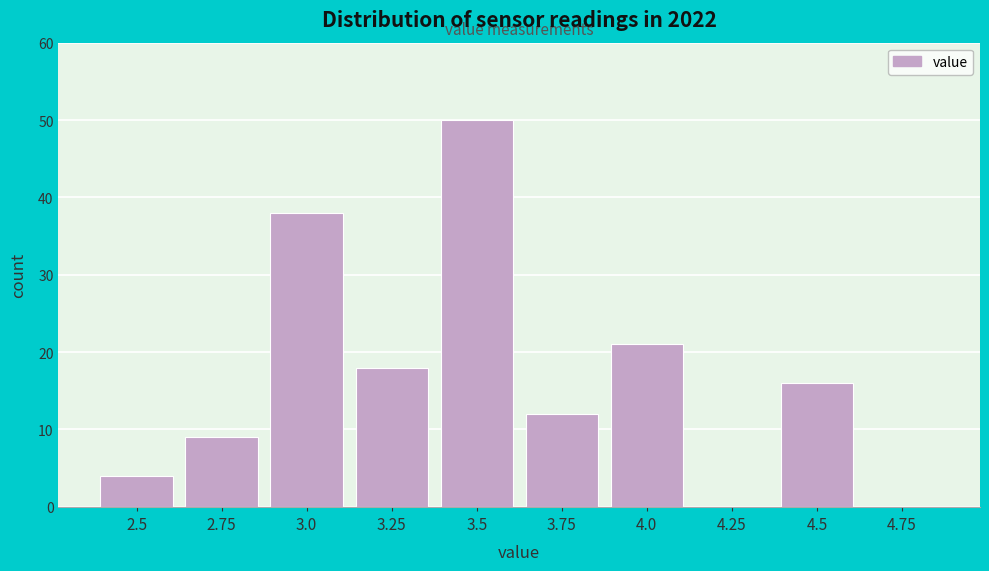

Reading left to right, extract all data points from this chart.

2.5=4	2.75=9	3.0=38	3.25=18	3.5=50	3.75=12	4.0=21	4.25=0	4.5=16	4.75=0